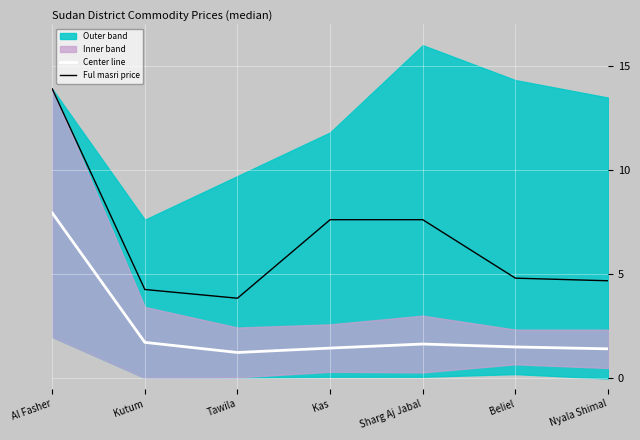

Reading left to right, extract all data points from this chart.

Center line: Al Fasher=8.0	Kutum=1.7	Tawila=1.2	Kas=1.5	Sharg Aj Jabal=1.7	Beliel=1.5	Nyala Shimal=1.4
Ful masri price: Al Fasher=13.9	Kutum=4.3	Tawila=3.9	Kas=7.6	Sharg Aj Jabal=7.6	Beliel=4.8	Nyala Shimal=4.7